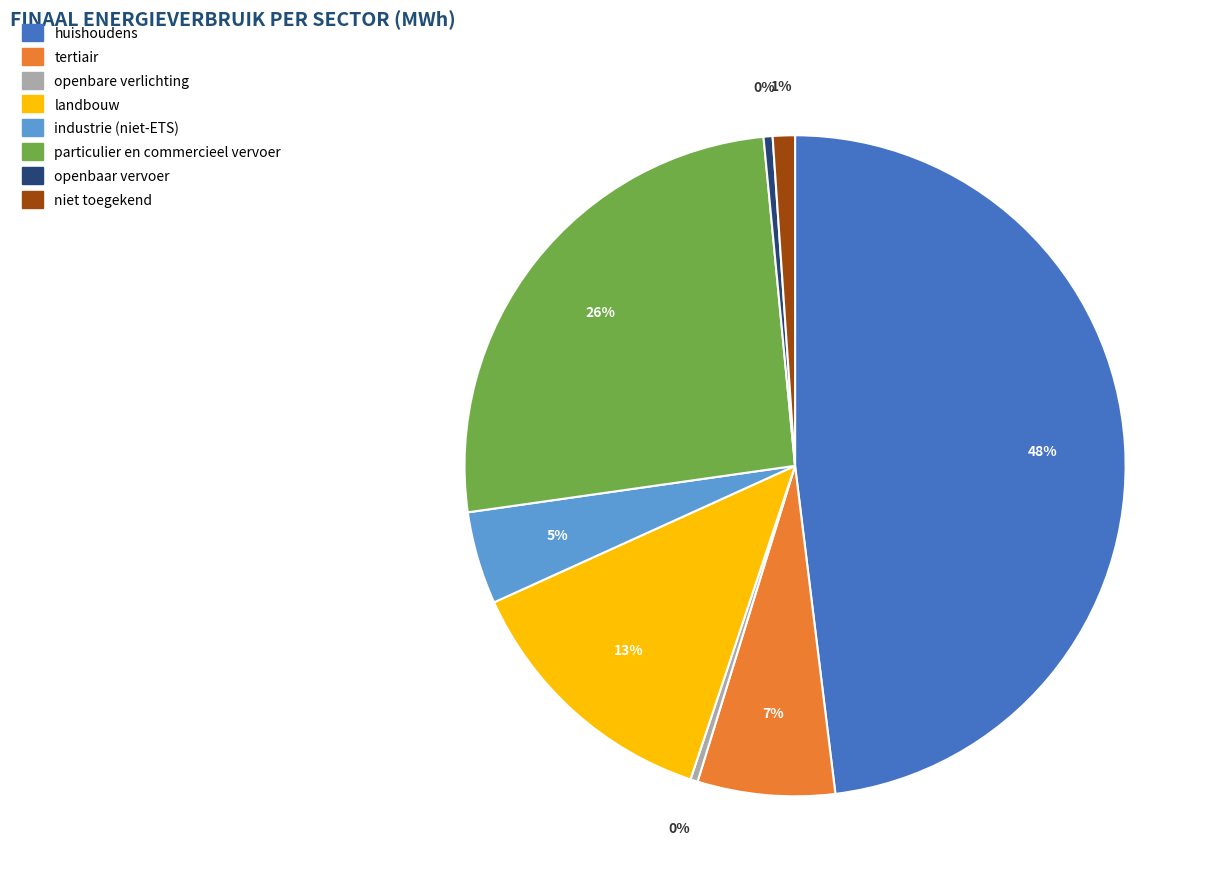

Is the sum of openbare verlichting and industrie (niet-ETS) greater than half?

No